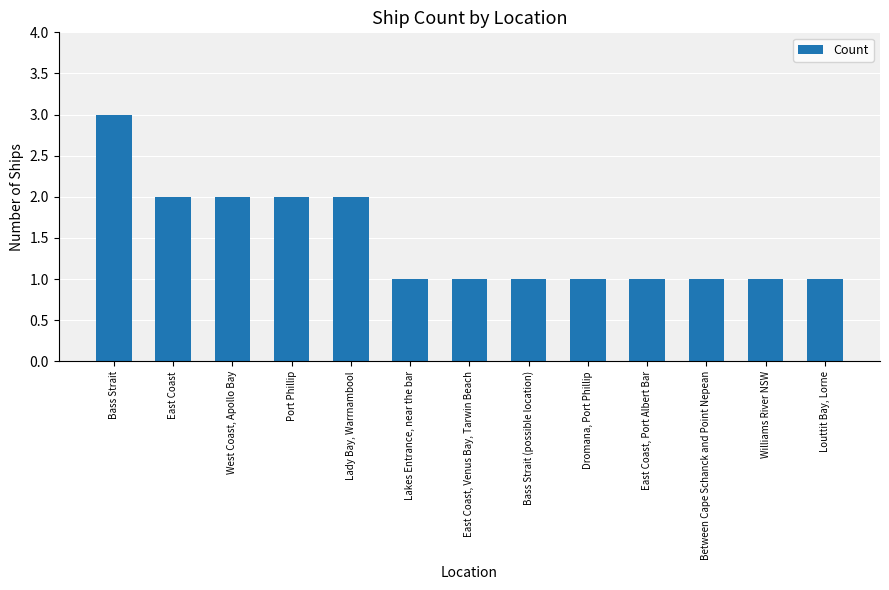

How many bars are there in total?

13